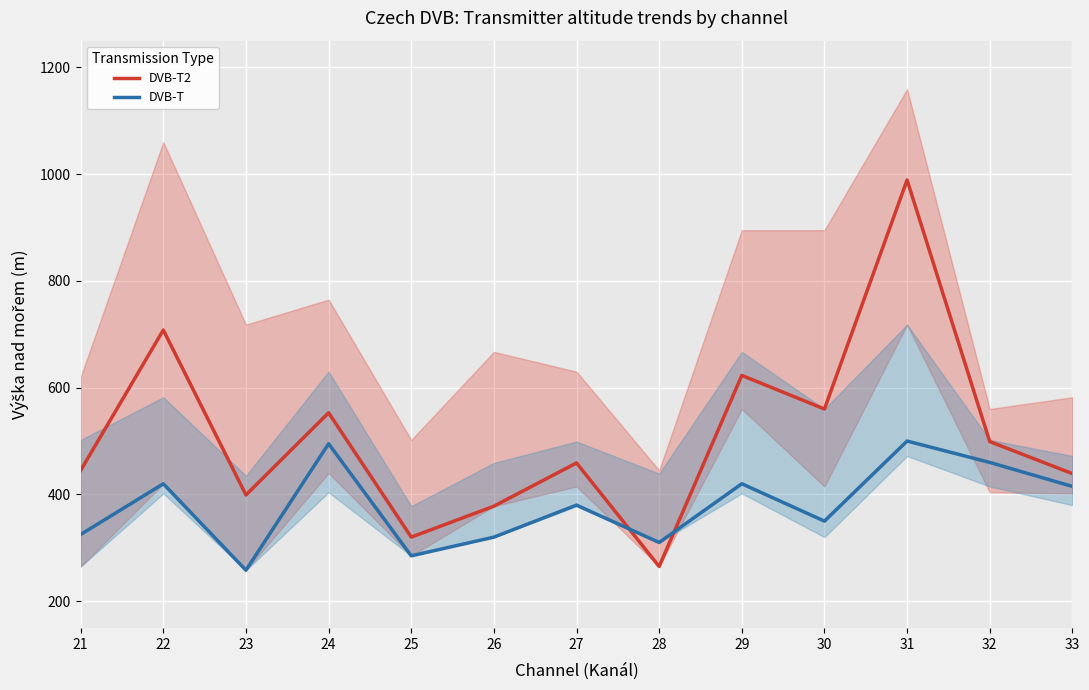

How many lines are shown in the chart?

2